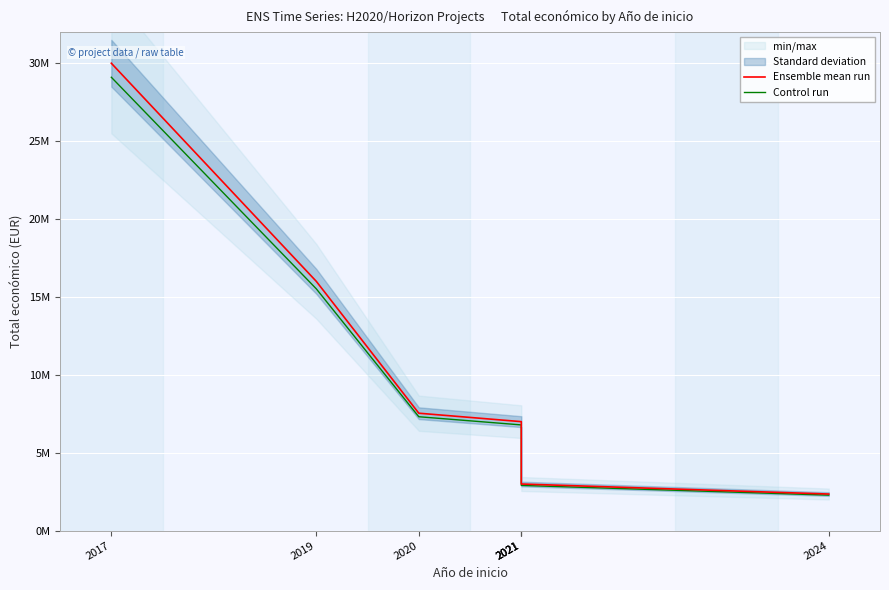

Which category has the highest value in the Ensemble mean run series?

2017